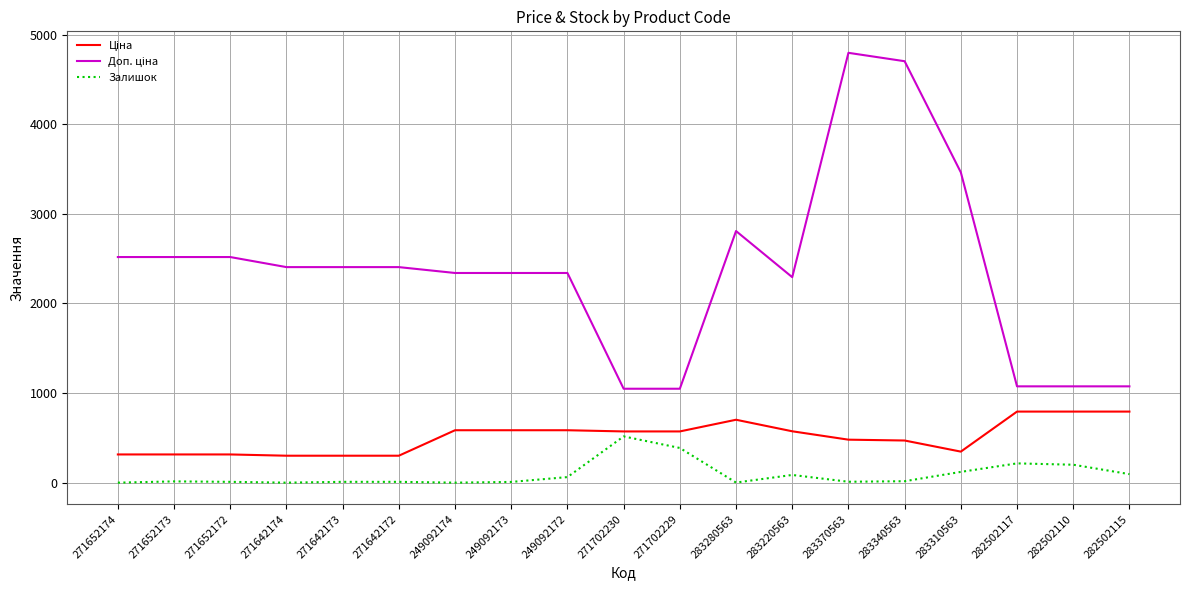

What is the spread (max minus min) of values at 249092174?

2339.7